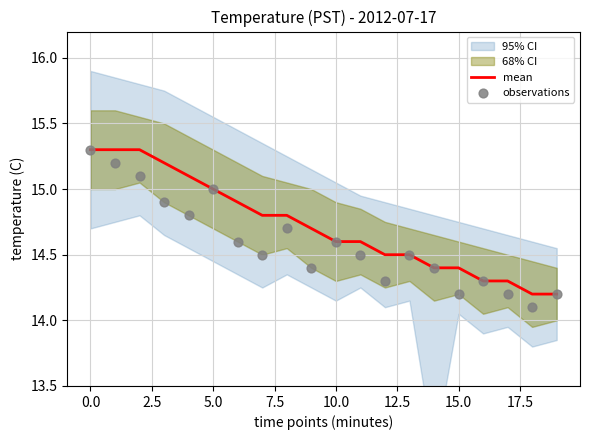

Which series has the largest total across all categories?

mean